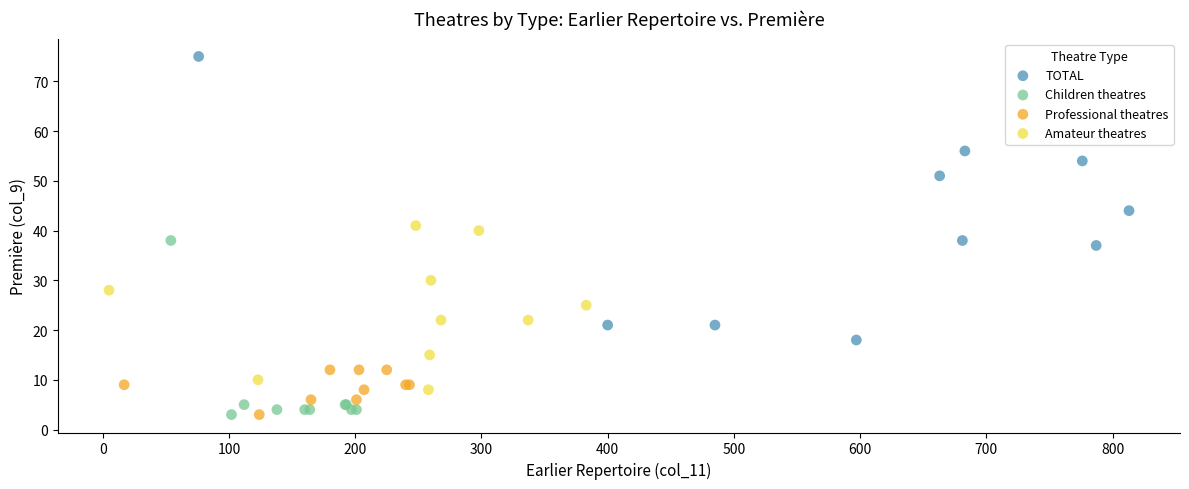

Which series has the largest Y range (max minus min)?

TOTAL